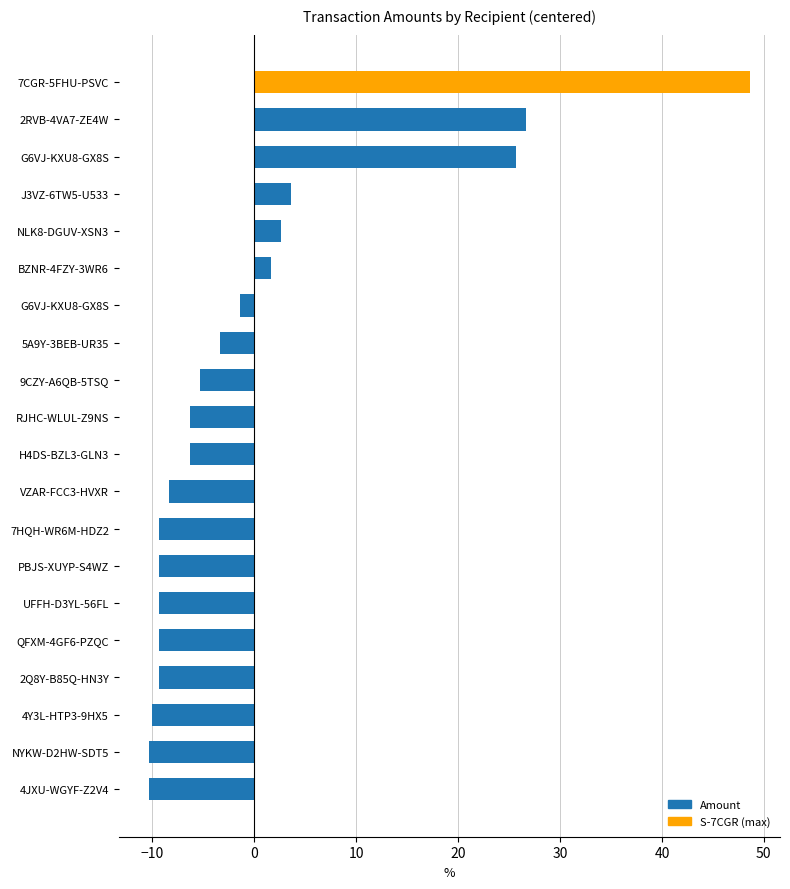

Count the number of values greater than -6.

9